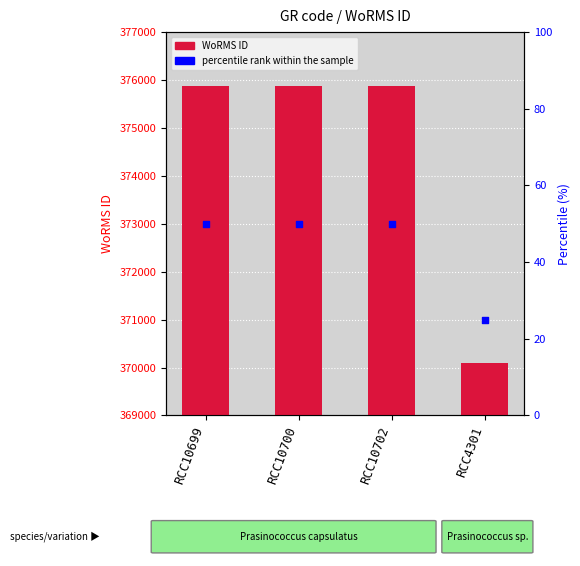

Which series has the widest spread of Y values?

WoRMS ID